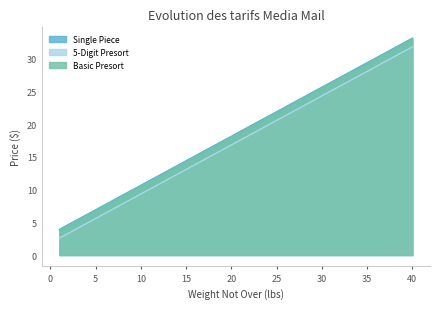

How many lines are shown in the chart?

3